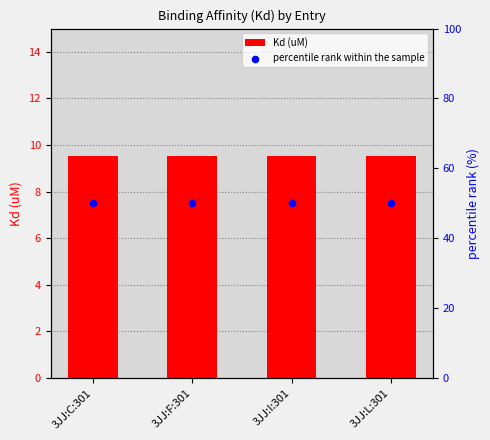

Which series has the largest Y range (max minus min)?

Kd (uM)